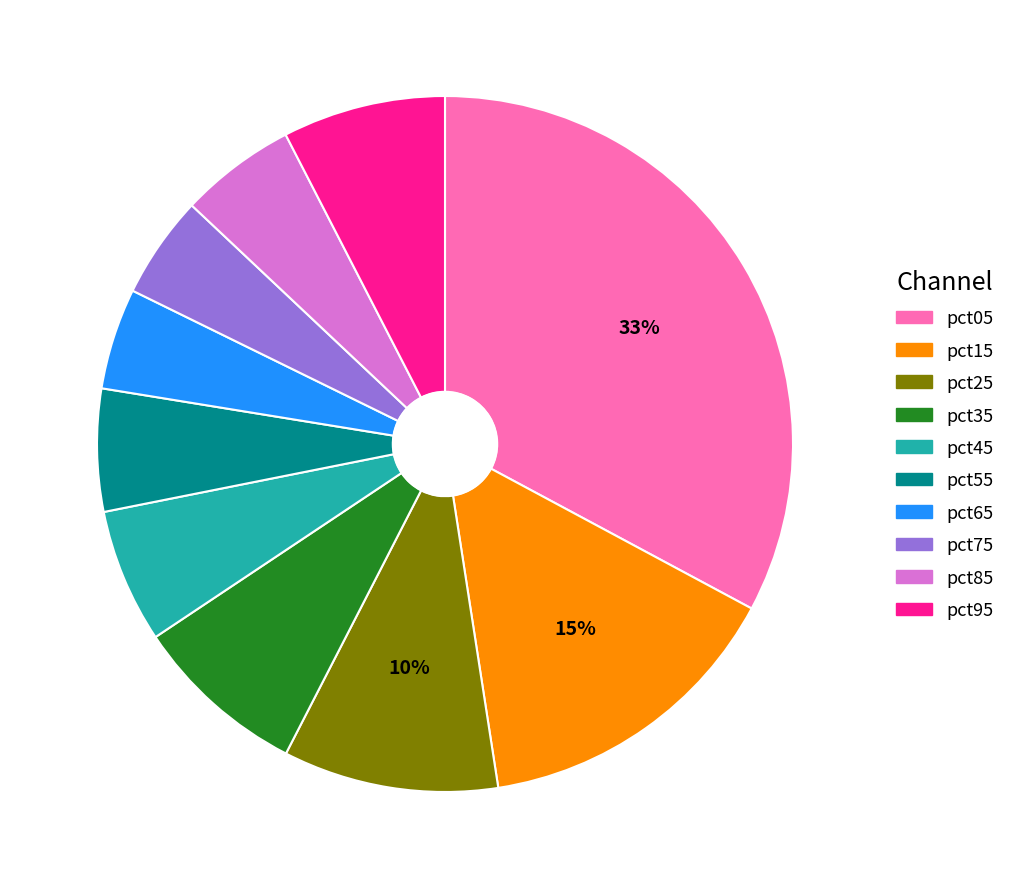

Which category has the biggest portion of the pie?

pct05